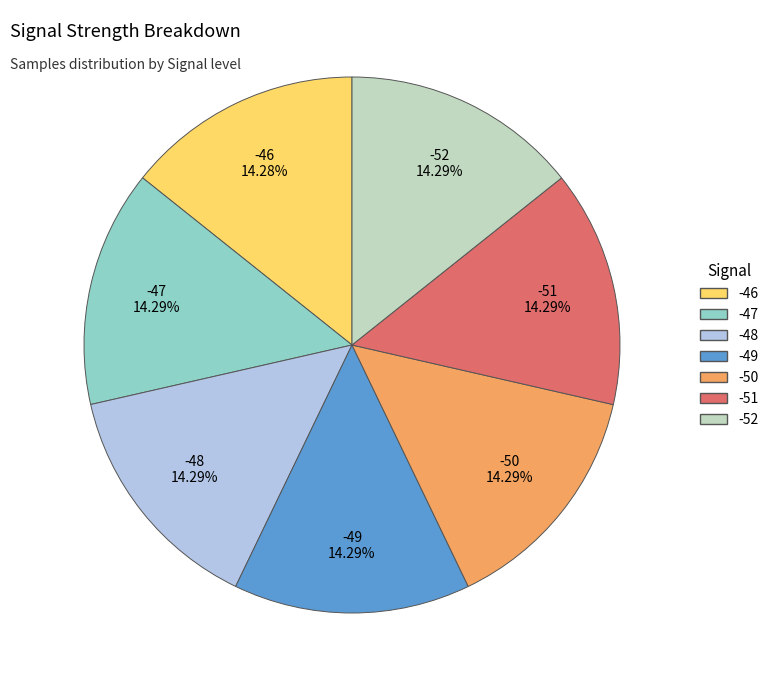

Is there a majority slice in this chart?

No